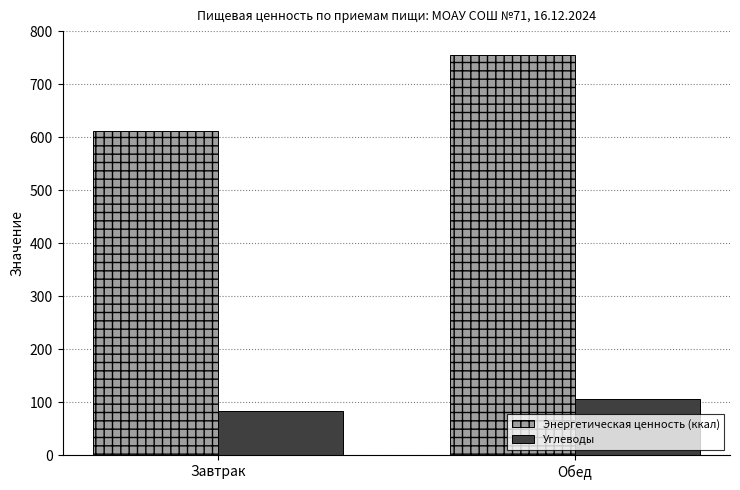

What is the sum of all Углеводы values?

189.0